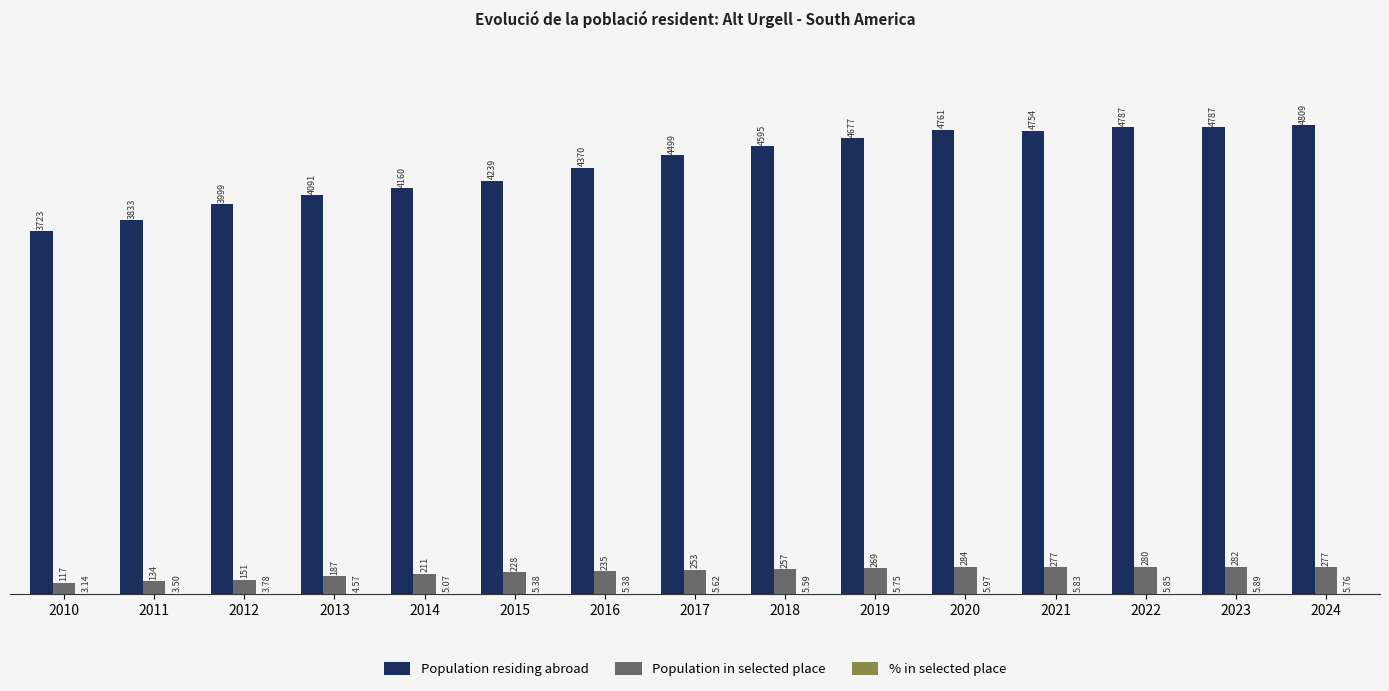

True or false: Population in selected place has a value of 269.0 at 2019.

True